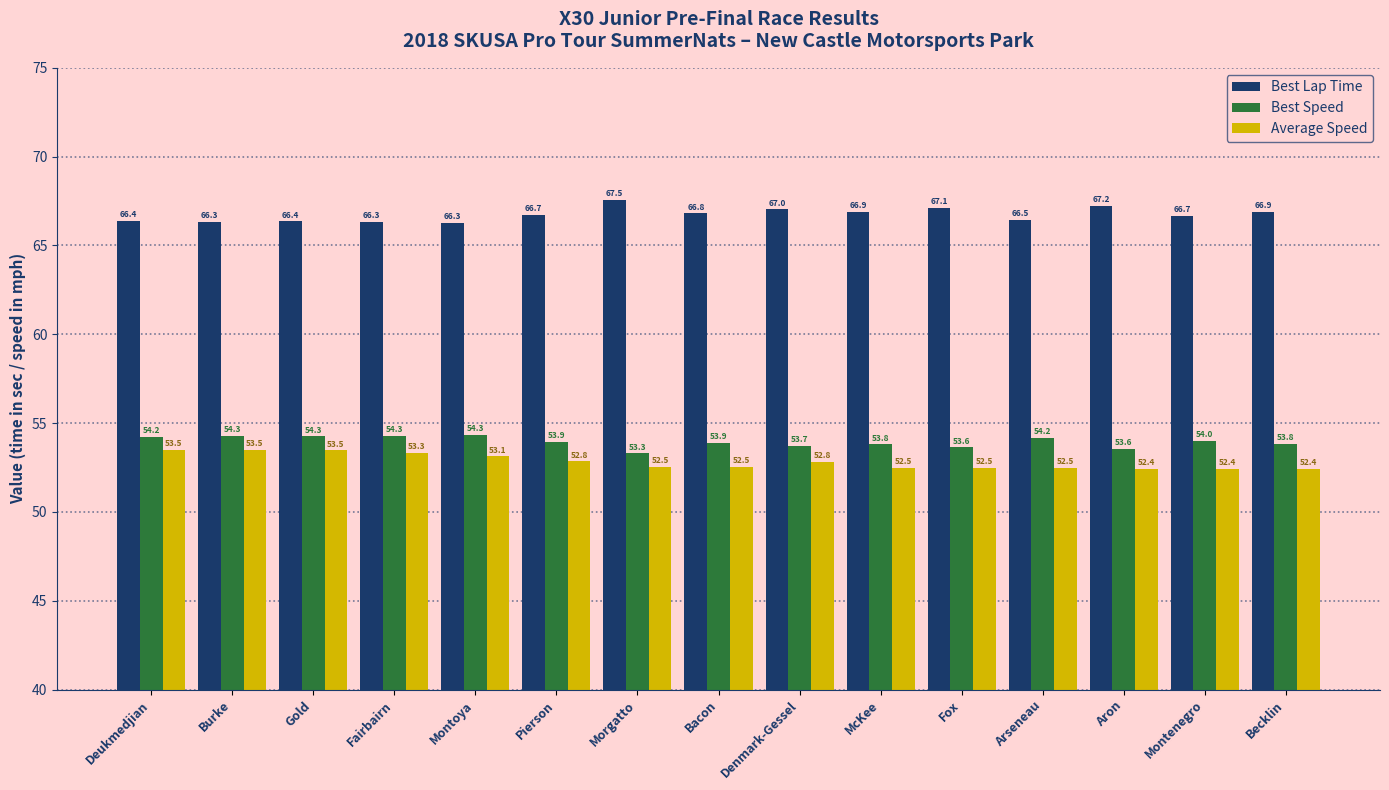

What is the difference between the Best Lap Time values at Pierson and Arseneau?

0.3